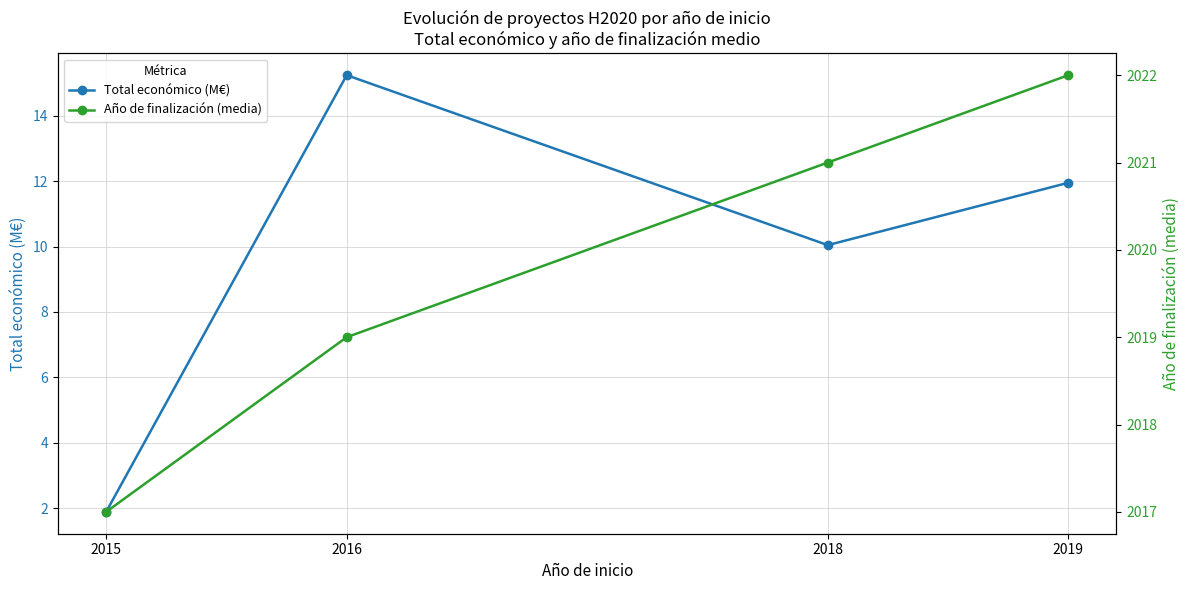

List the series in order of their overall mean, highest first.

Año de finalización (media), Total económico (M€)